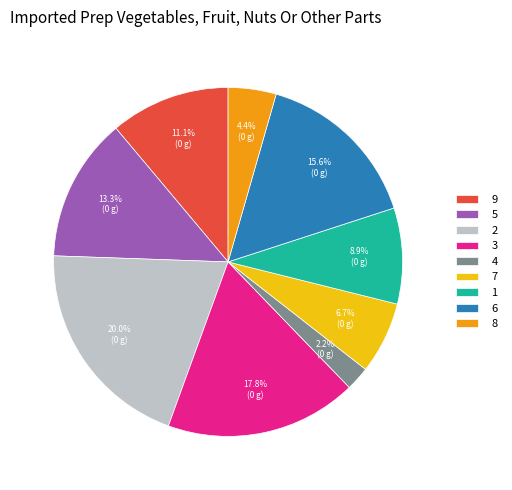

To the nearest percent, what percentage of the pie is 7?

7%